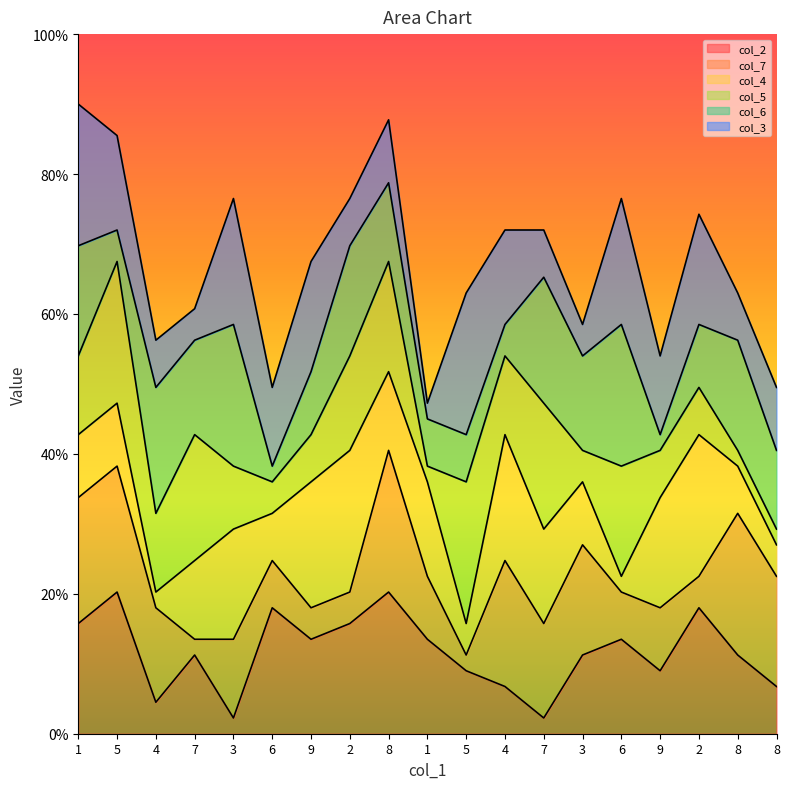

What are all the series names shown in the legend?

col_2, col_7, col_4, col_5, col_6, col_3